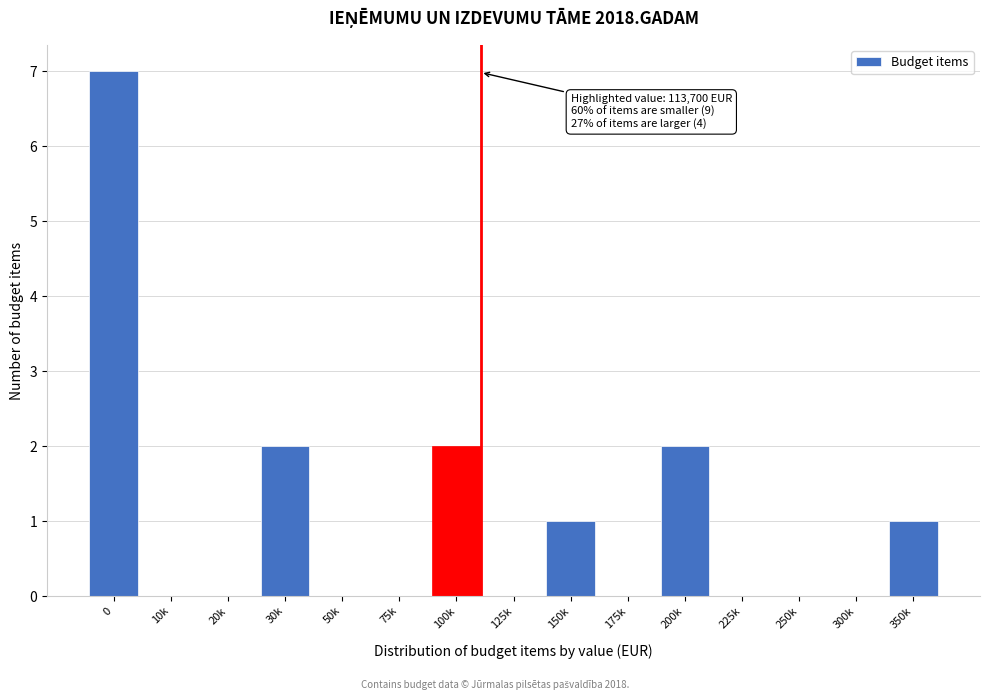

Reading left to right, list all the values displayed in this chart.

0=7	10k=0	20k=0	30k=2	50k=0	75k=0	100k=2	125k=0	150k=1	175k=0	200k=2	225k=0	250k=0	300k=0	350k=1